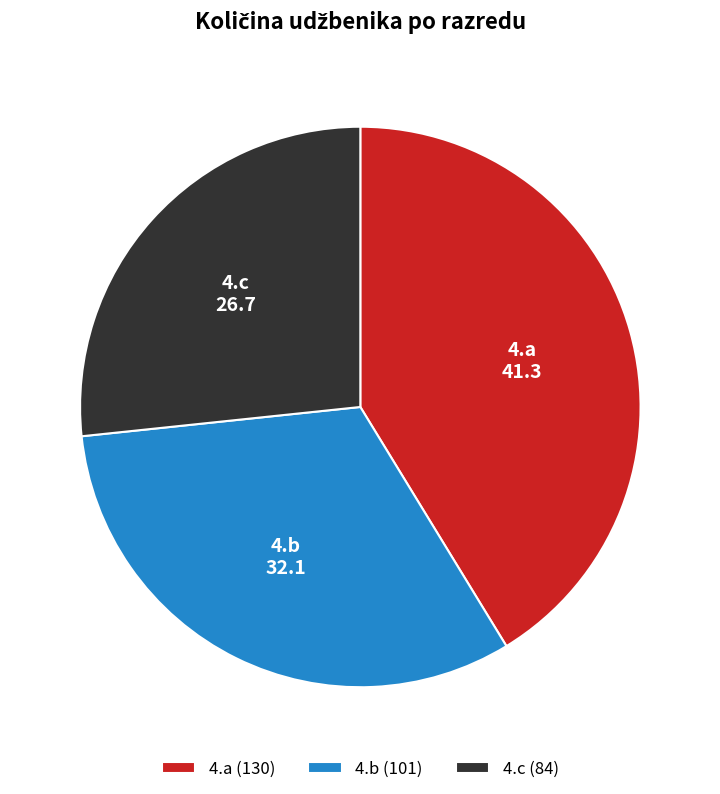

Is there any slice that represents more than half of the pie?

No